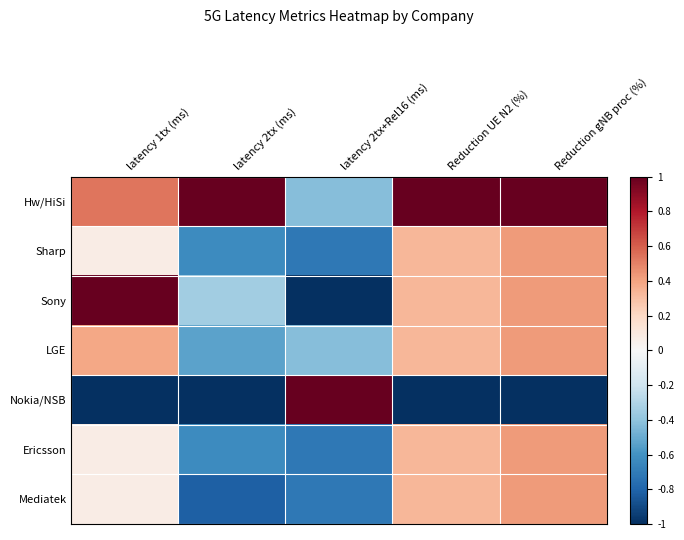

Reading right to left, what are all the values shown in this chart?

Hw/HiSi: Reduction gNB proc (%)=1.0	Reduction UE N2 (%)=1.0	latency 2tx+Rel16 (ms)=-0.4	latency 2tx (ms)=1.0	latency 1tx (ms)=0.5
Sharp: Reduction gNB proc (%)=0.4	Reduction UE N2 (%)=0.3	latency 2tx+Rel16 (ms)=-0.7	latency 2tx (ms)=-0.6	latency 1tx (ms)=0.1
Sony: Reduction gNB proc (%)=0.4	Reduction UE N2 (%)=0.3	latency 2tx+Rel16 (ms)=-1.0	latency 2tx (ms)=-0.3	latency 1tx (ms)=1.0
LGE: Reduction gNB proc (%)=0.4	Reduction UE N2 (%)=0.3	latency 2tx+Rel16 (ms)=-0.4	latency 2tx (ms)=-0.5	latency 1tx (ms)=0.4
Nokia/NSB: Reduction gNB proc (%)=-1.0	Reduction UE N2 (%)=-1.0	latency 2tx+Rel16 (ms)=1.0	latency 2tx (ms)=-1.0	latency 1tx (ms)=-1.0
Ericsson: Reduction gNB proc (%)=0.4	Reduction UE N2 (%)=0.3	latency 2tx+Rel16 (ms)=-0.7	latency 2tx (ms)=-0.6	latency 1tx (ms)=0.1
Mediatek: Reduction gNB proc (%)=0.4	Reduction UE N2 (%)=0.3	latency 2tx+Rel16 (ms)=-0.7	latency 2tx (ms)=-0.8	latency 1tx (ms)=0.1